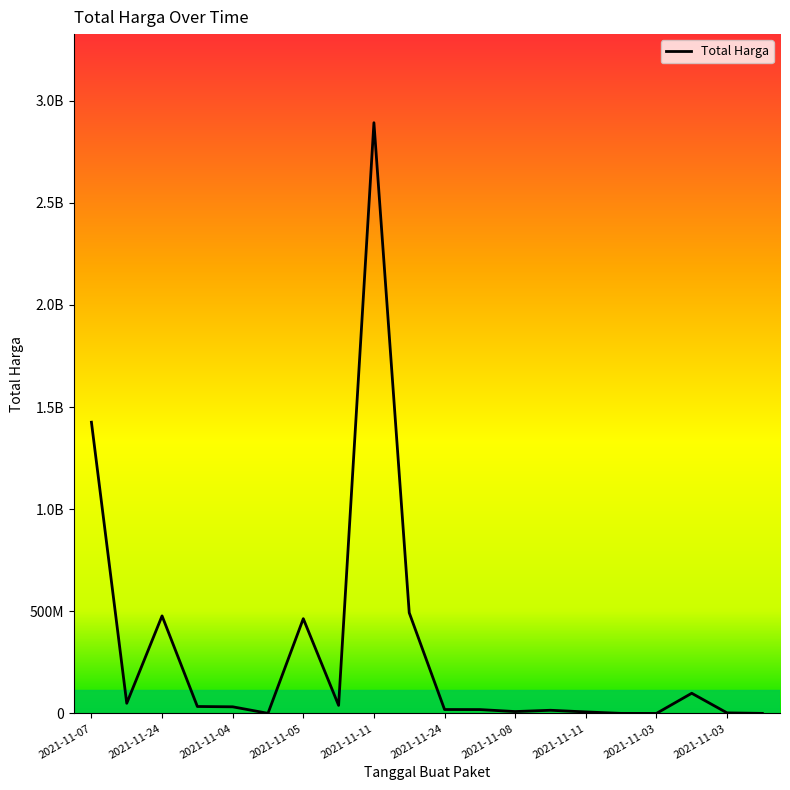

Does the chart have visible grid lines?

No